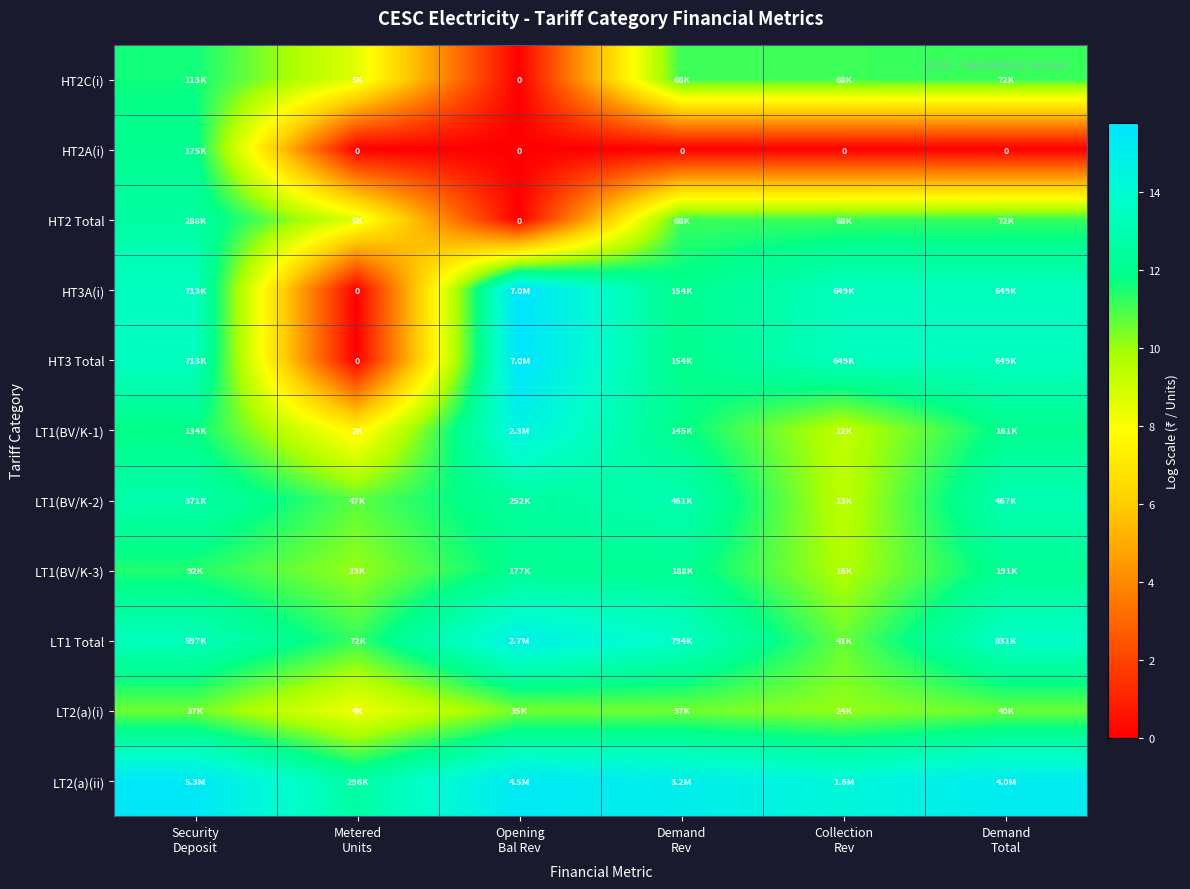

What value does the LT1(BV/K-2) series have at Security Deposit?

12.8